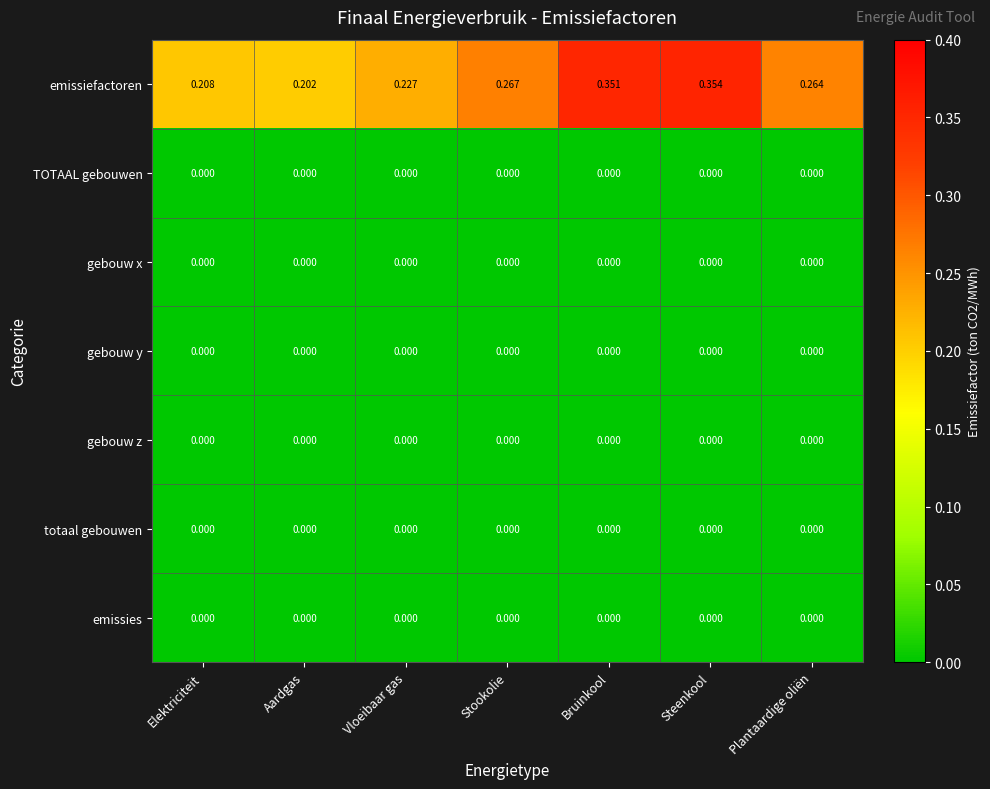

Count the number of categories in the chart.

7